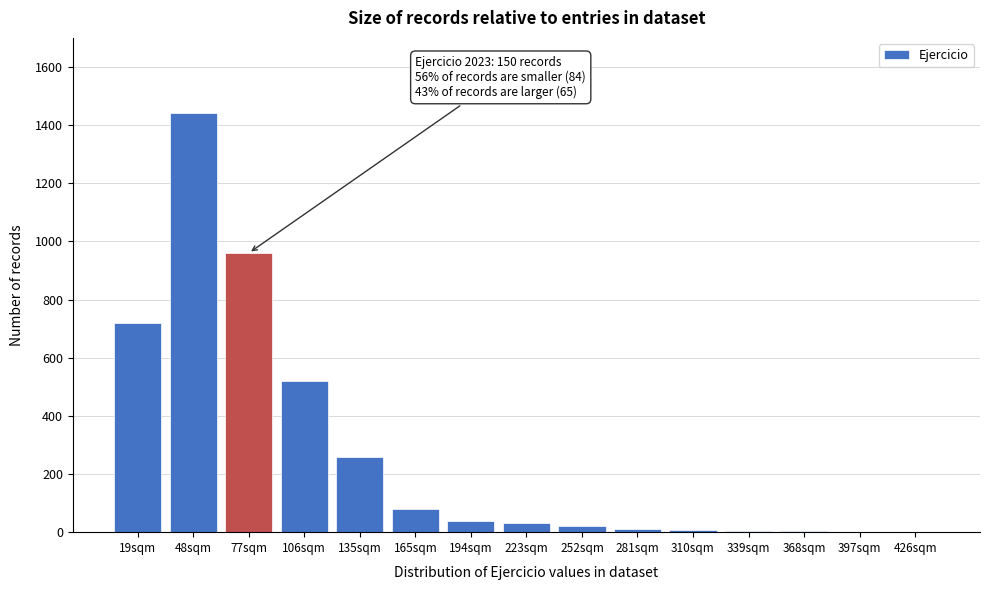

The value at 77sqm is 541. True or false?

False